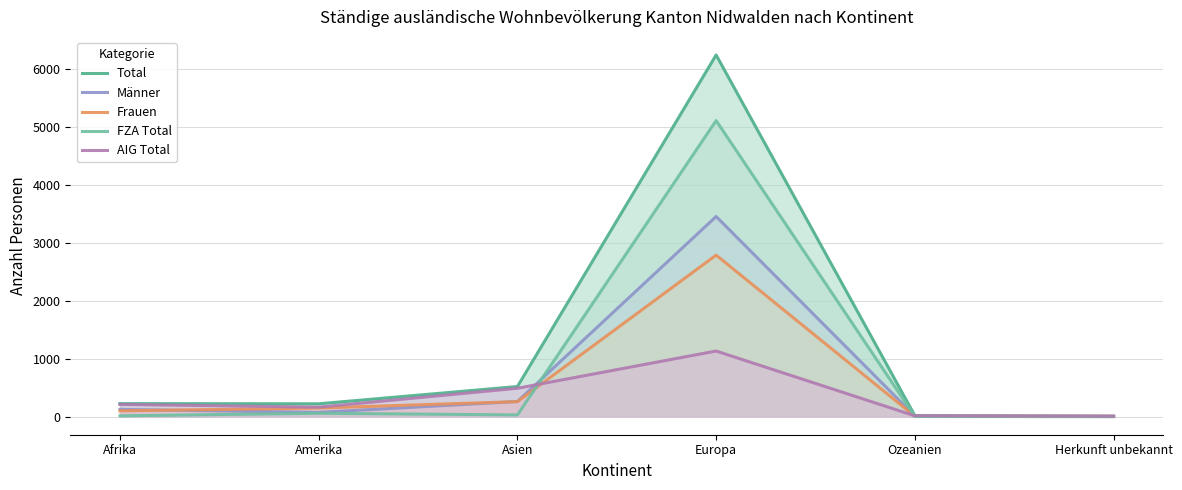

What is the total value across all series at Herkunft unbekannt?

24